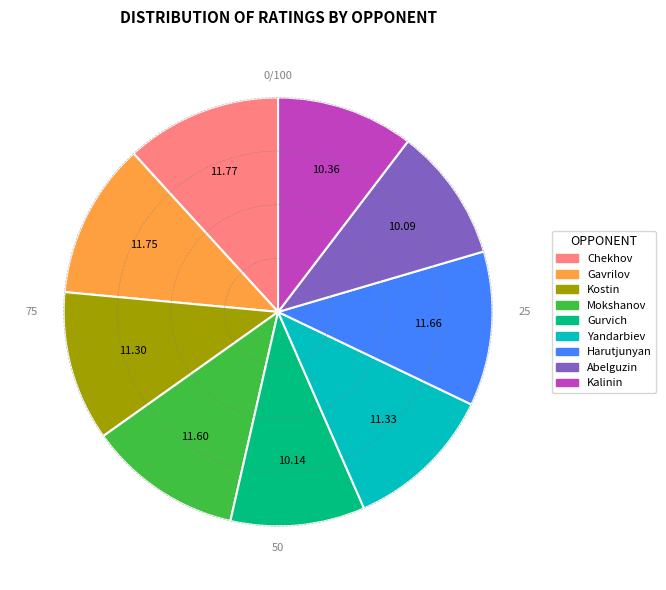

Is there any slice that represents more than half of the pie?

No